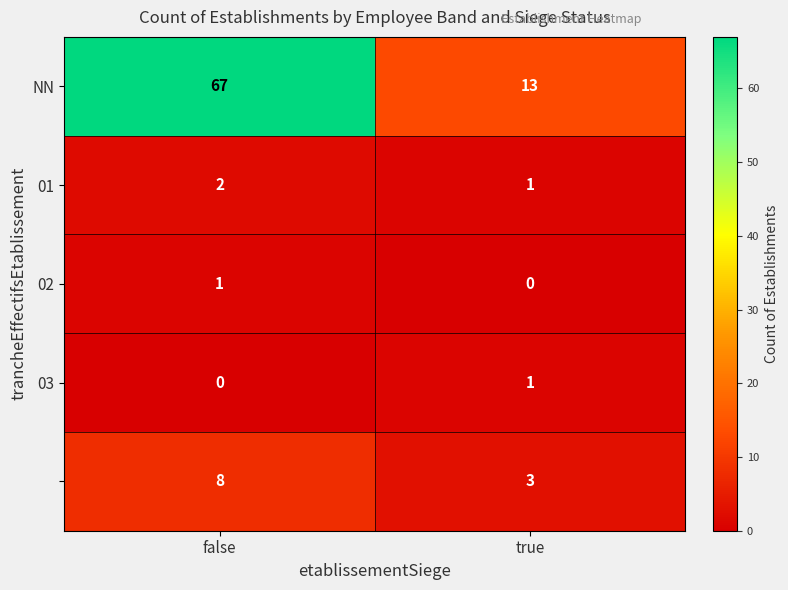

What is the greatest value displayed?

67